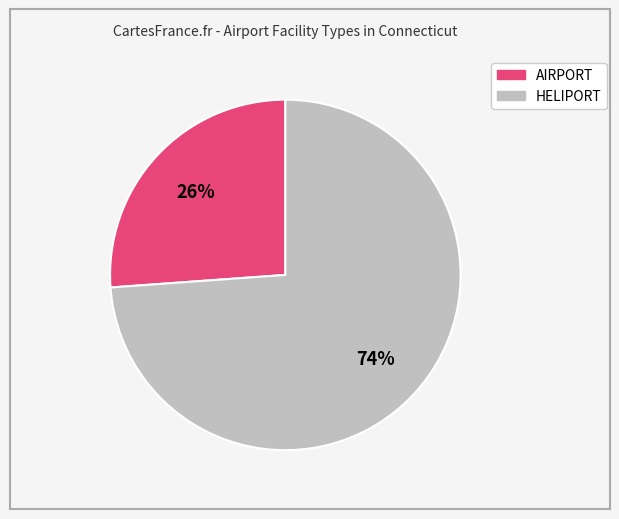

Rank the categories by value from lowest to highest.

AIRPORT, HELIPORT